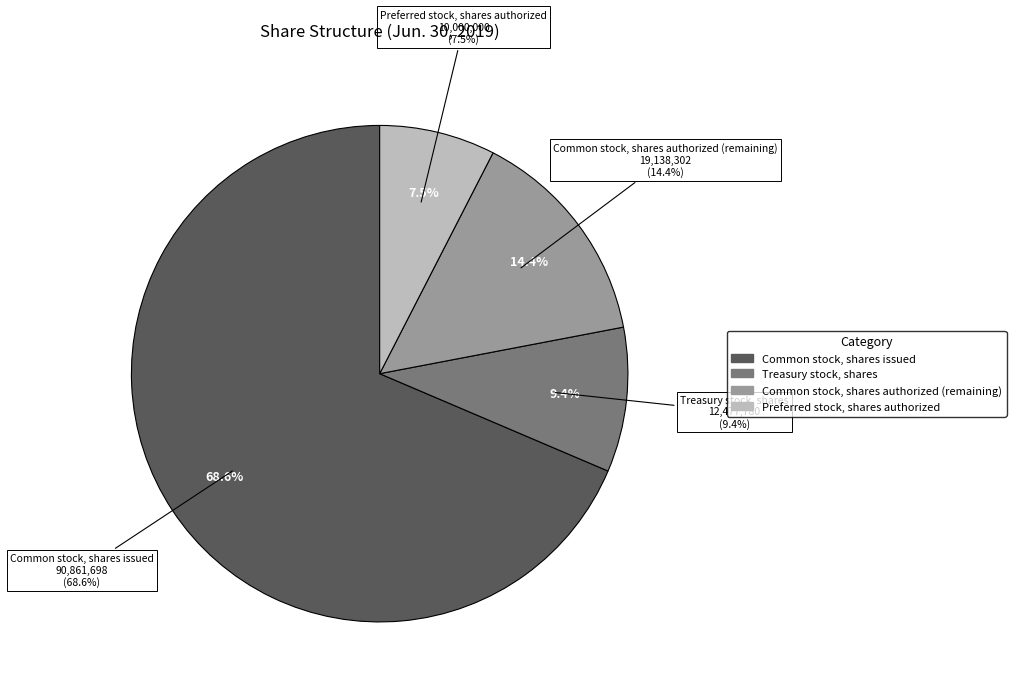

How many segments does this pie chart have?

4